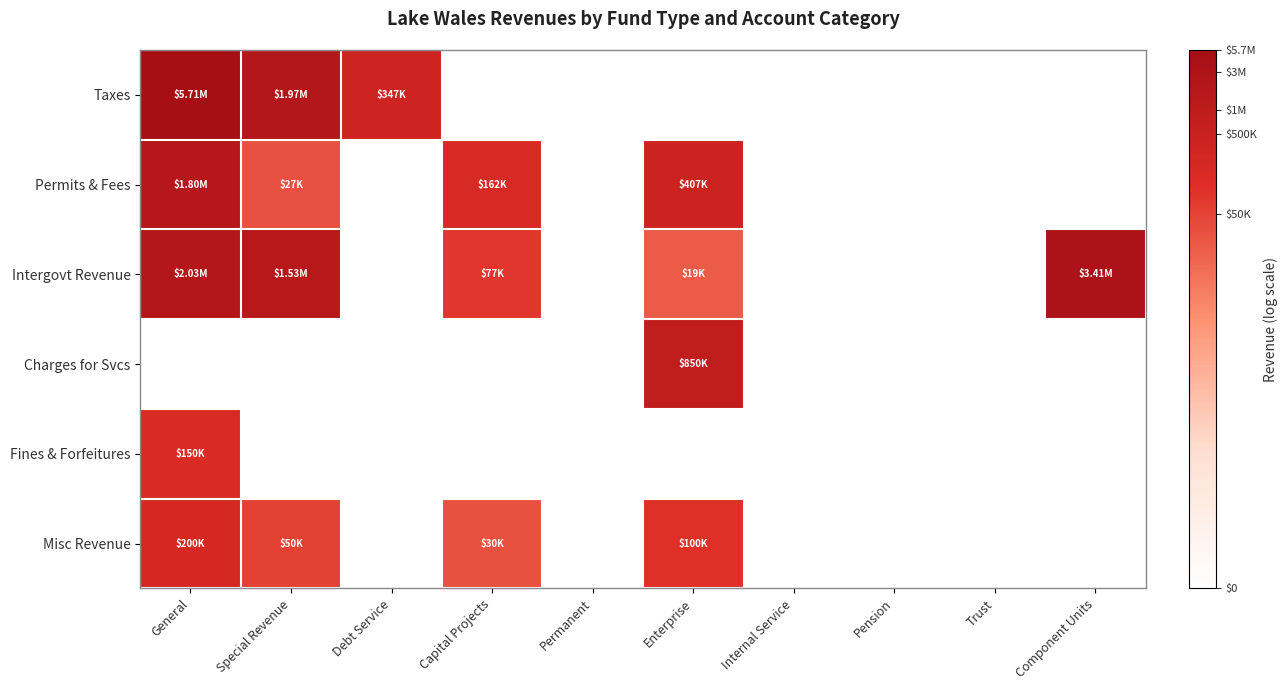

What is the maximum value shown in the chart?

15.6